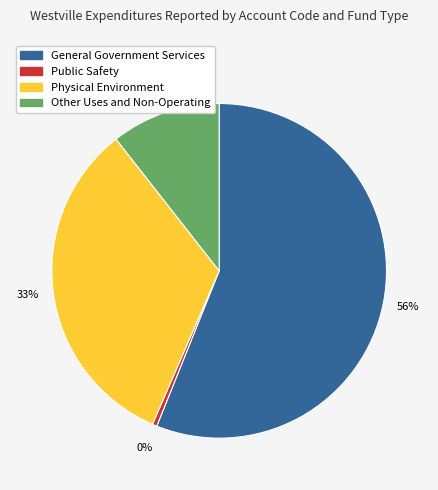

Which category has the biggest portion of the pie?

General Government Services